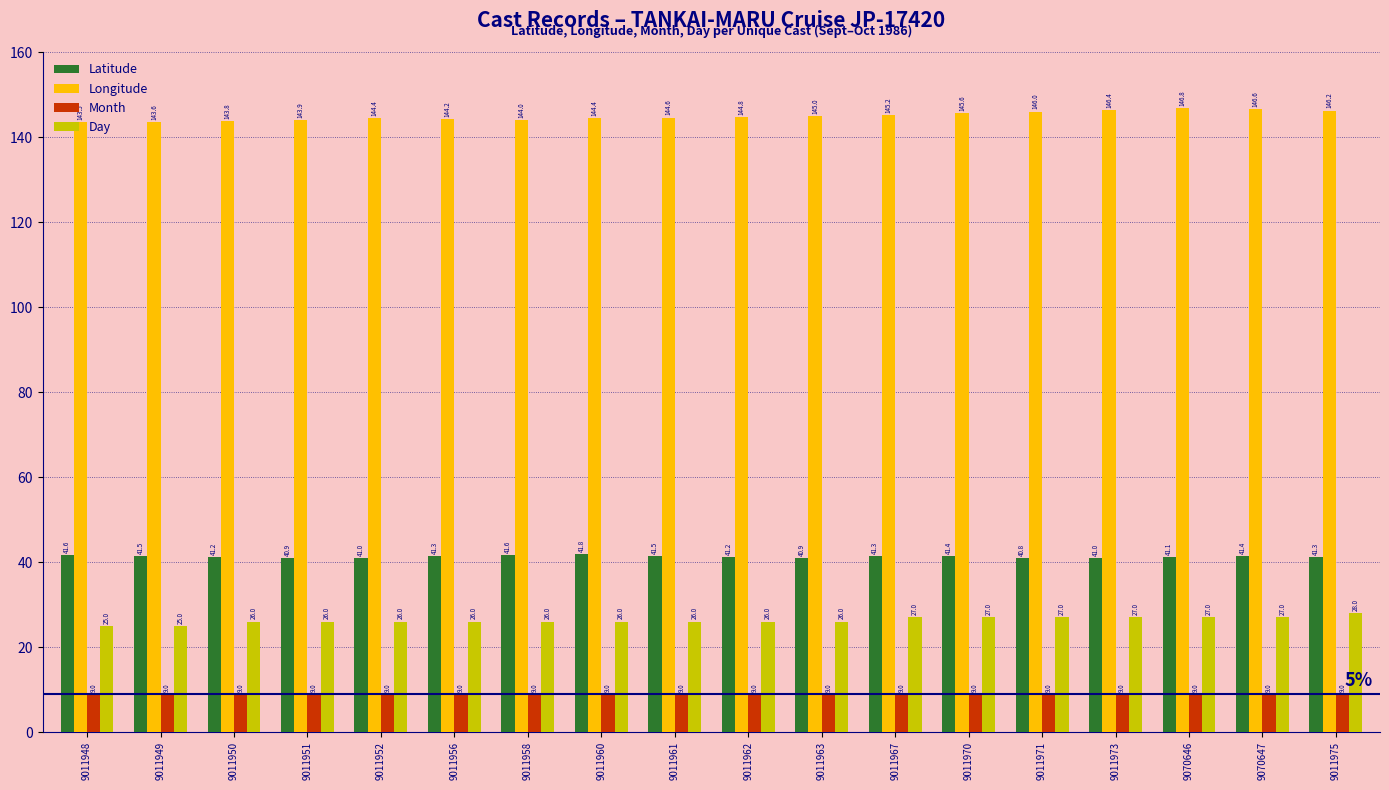

True or false: Day has a value of 39.3 at 9011963.

False